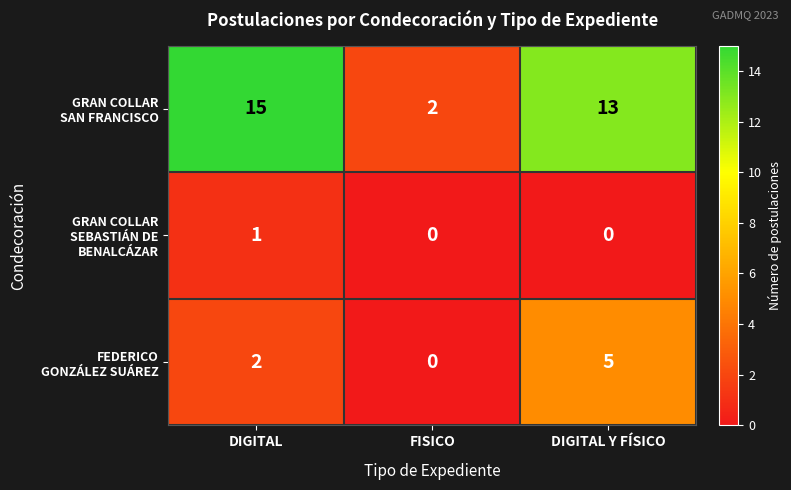

What is the greatest value displayed?

15